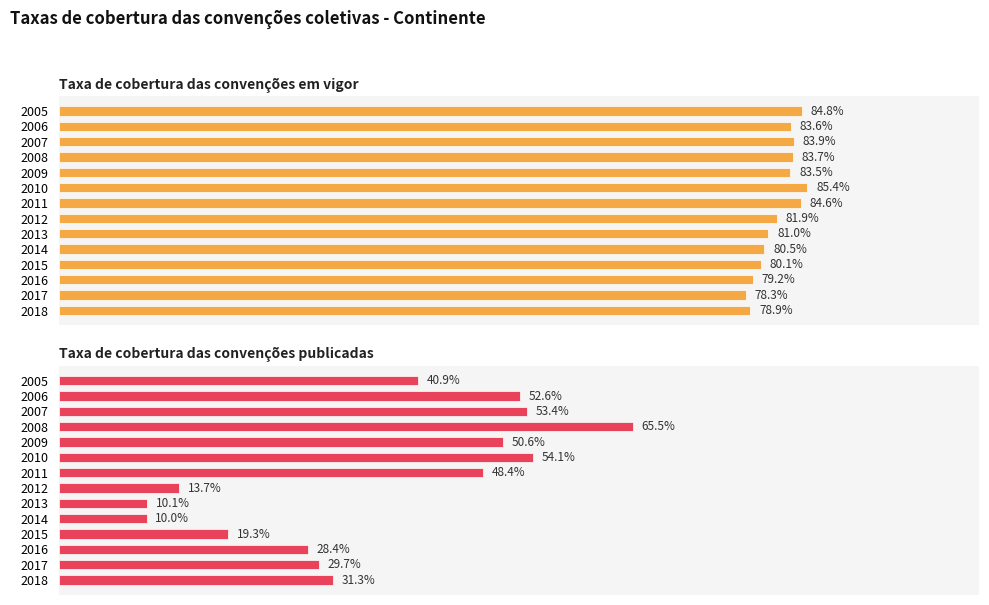

True or false: Taxa de cobertura das convenções publicadas has a value of 1.1 at 2008.

False